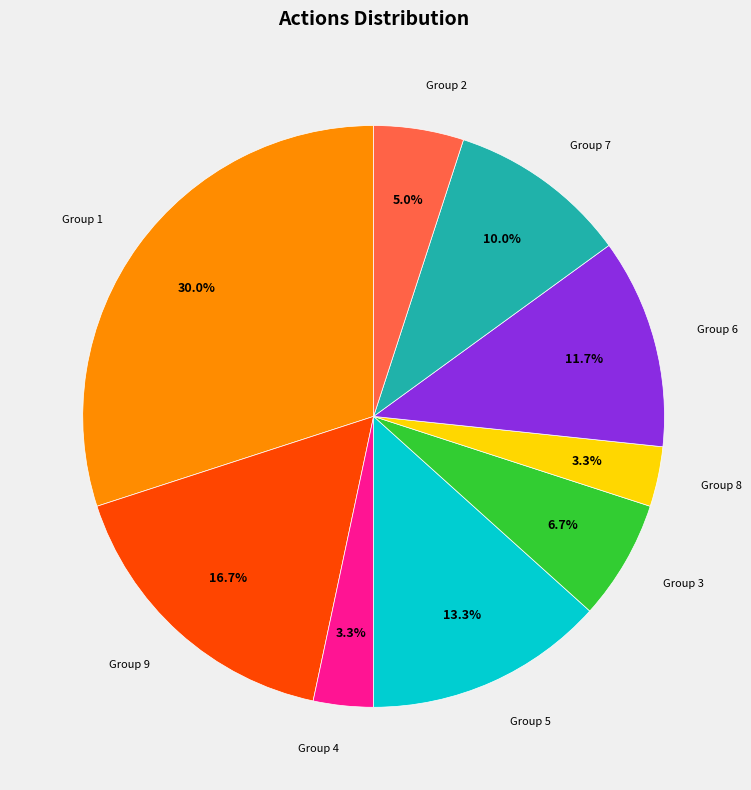

What is the ratio of the value at Group 2 to the value at Group 6?

0.4